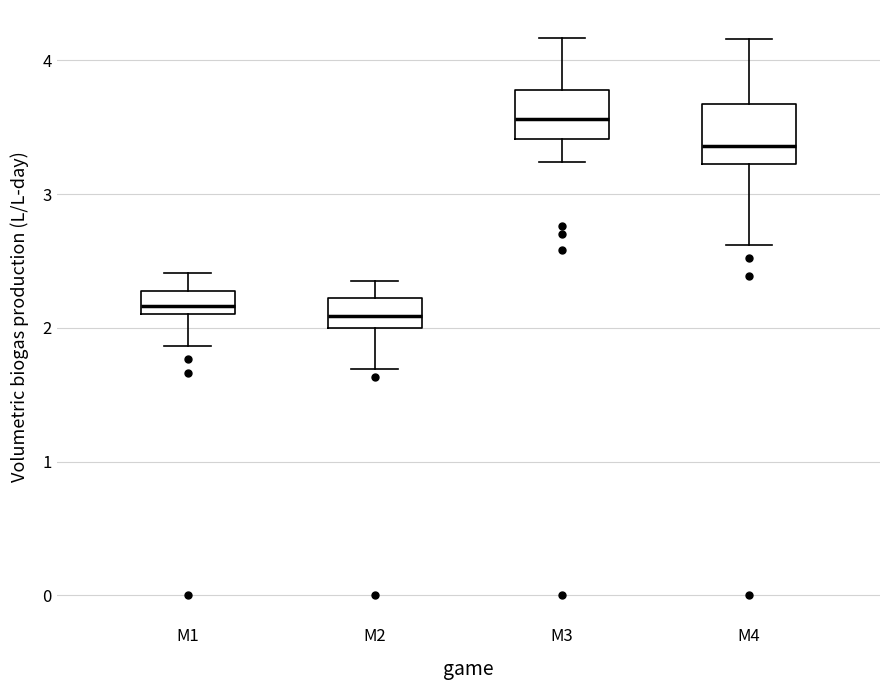

Which box has the highest median line?

M3